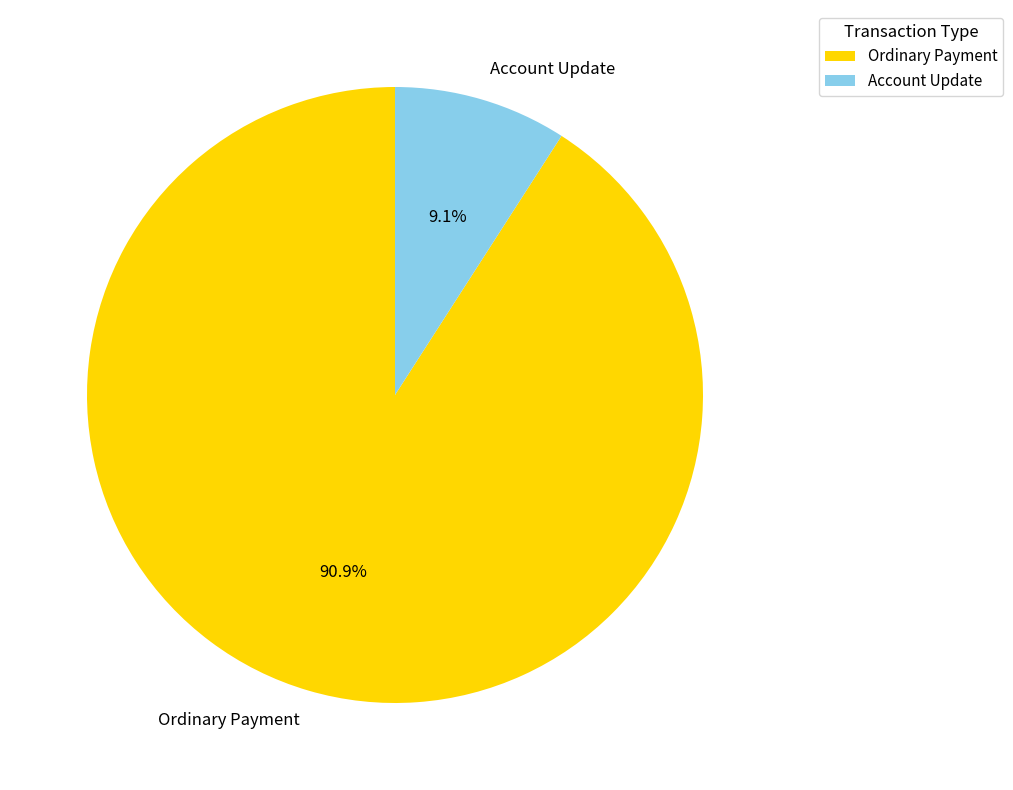

What is the total percentage of Account Update and Ordinary Payment?

100.0%